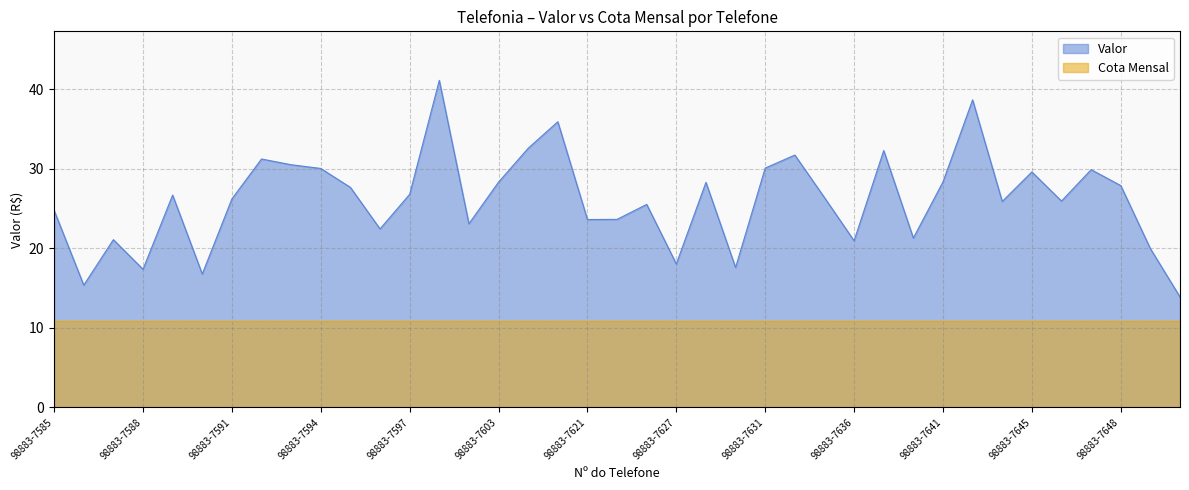

List the labels in order of value, smallest first.

98883-7650, 98883-7586, 98883-7590, 98883-7588, 98883-7630, 98883-7627, 98883-7649, 98883-7636, 98883-7587, 98883-7638, 98883-7596, 98883-7602, 98883-7621, 98883-7623, 98883-7585, 98883-7624, 98883-7643, 98883-7646, 98883-7591, 98883-7634, 98883-7589, 98883-7597, 98883-7595, 98883-7648, 98883-7629, 98883-7603, 98883-7641, 98883-7645, 98883-7647, 98883-7594, 98883-7631, 98883-7593, 98883-7592, 98883-7632, 98883-7637, 98883-7604, 98883-7608, 98883-7642, 98883-7598